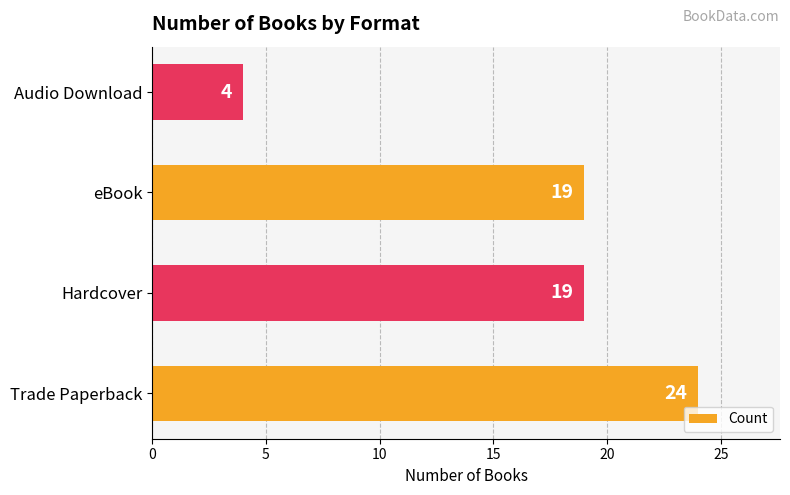

What is the change in value from Trade Paperback to Audio Download?

-20